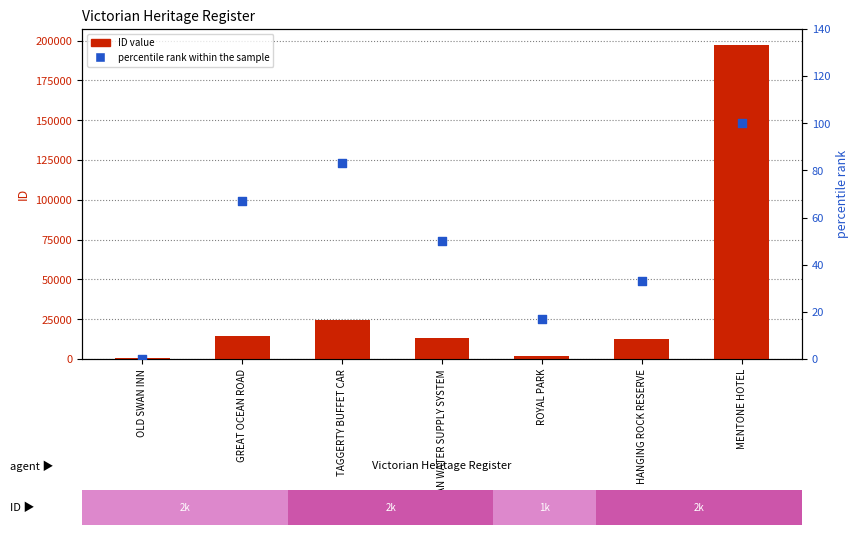

Which series has the largest Y range (max minus min)?

ID